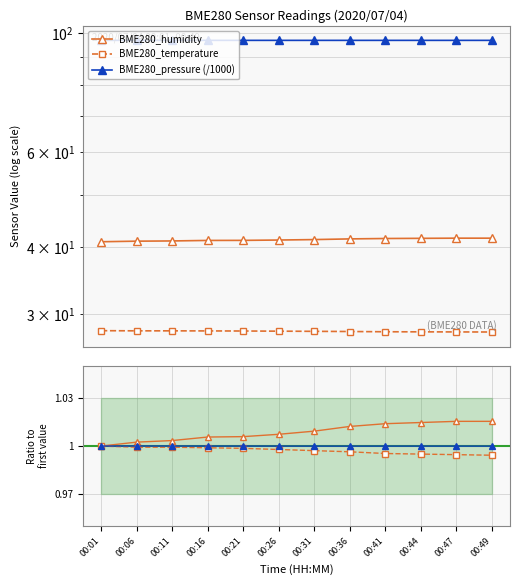

How many lines are shown in the chart?

6